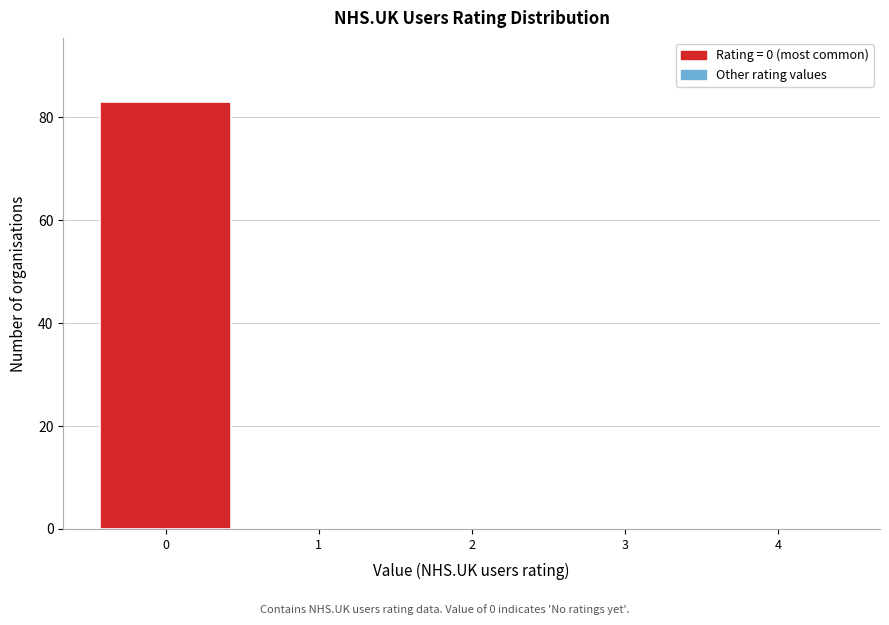

Reading right to left, what are all the values shown in this chart?

4=0	3=0	2=0	1=0	0=83